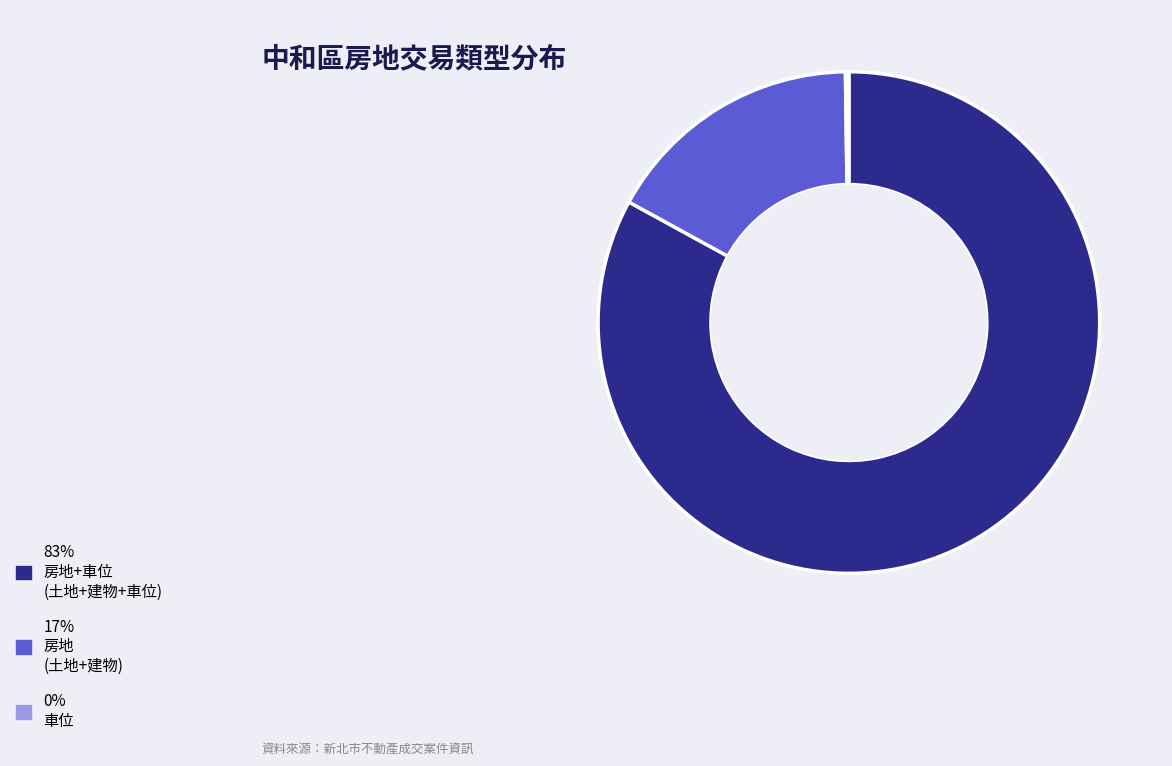

Is there a majority slice in this chart?

Yes